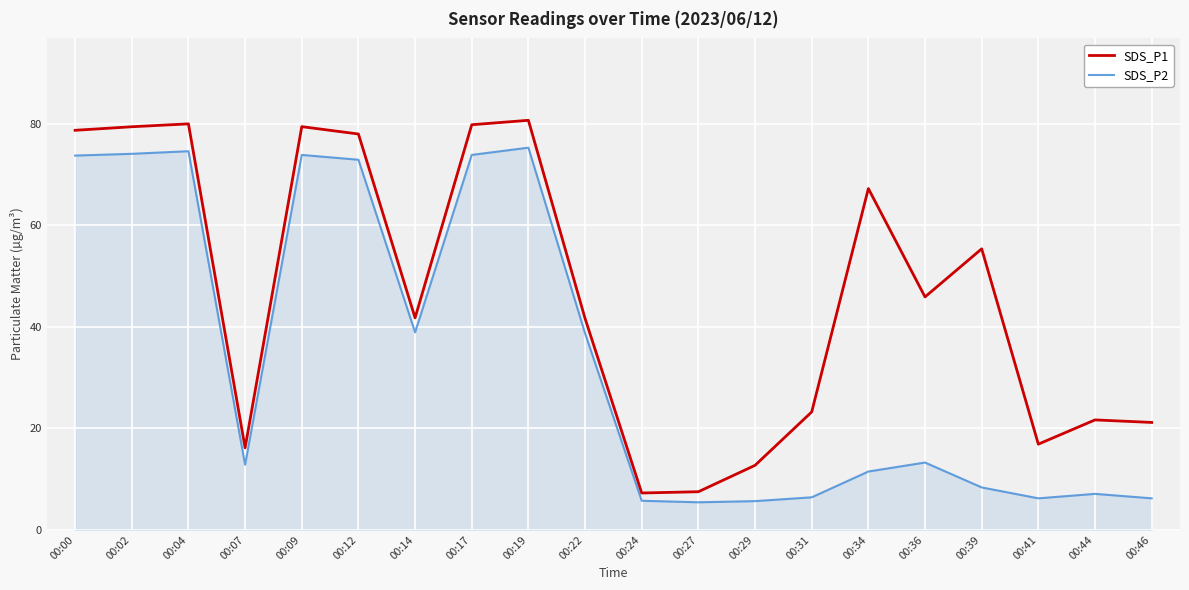

What is the difference between the SDS_P2 values at 00:19 and 00:09?

1.4